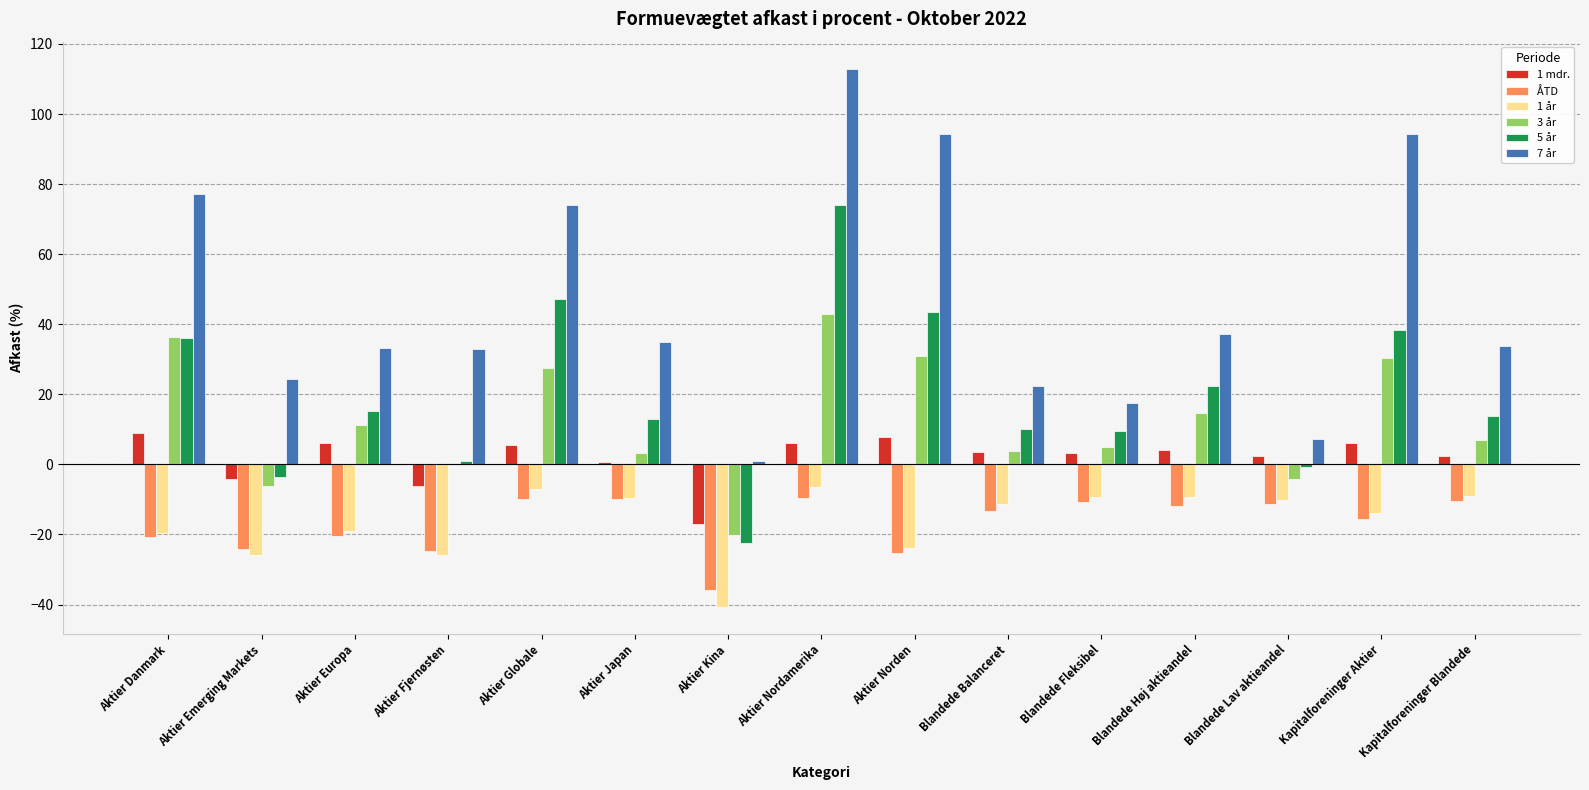

At which category is the sum across all series the highest?

Aktier Nordamerika